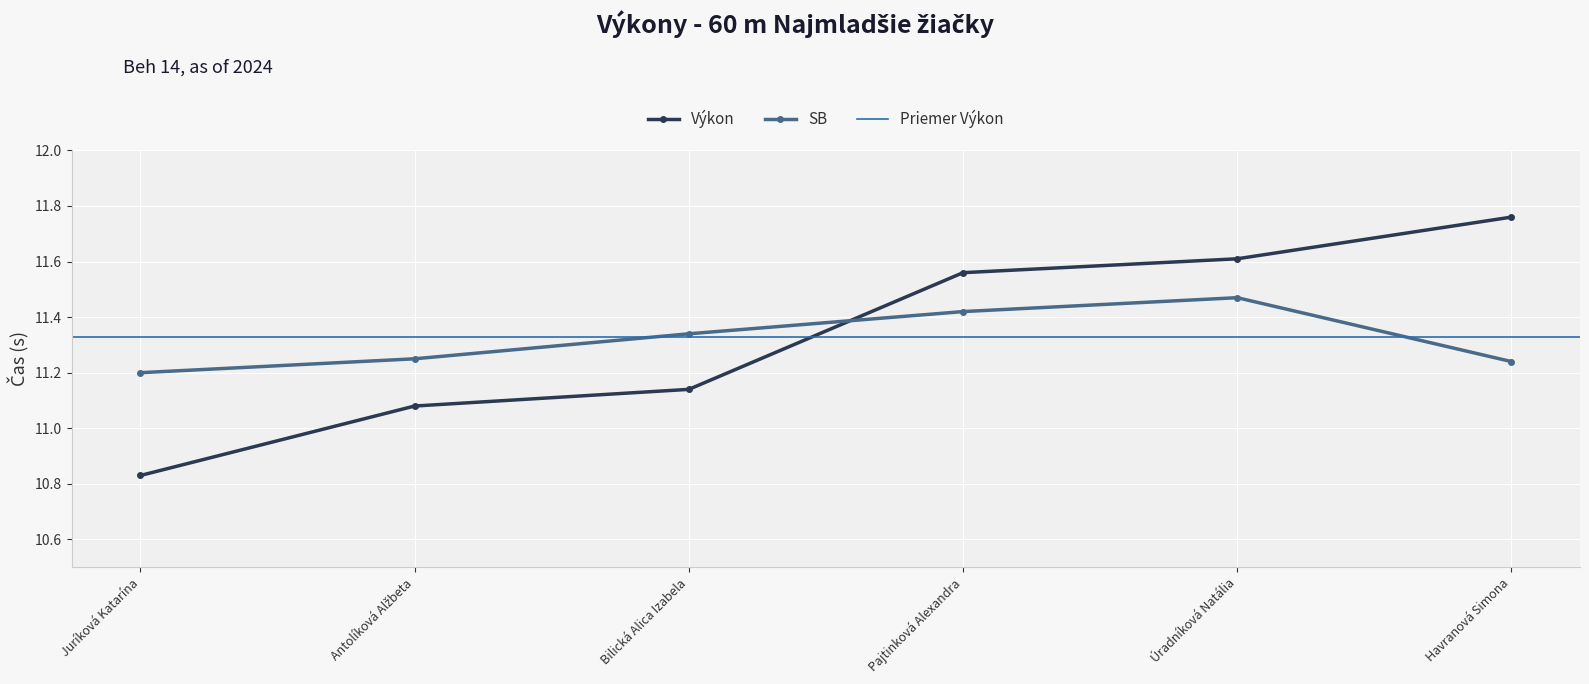

How many lines are shown in the chart?

2